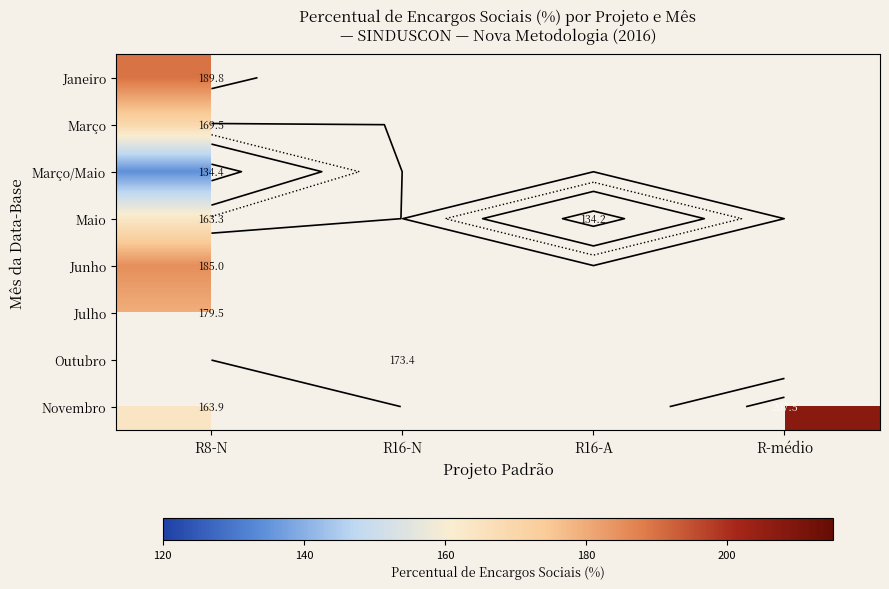

Which has a higher value, R16-N or R16-A?

R16-A